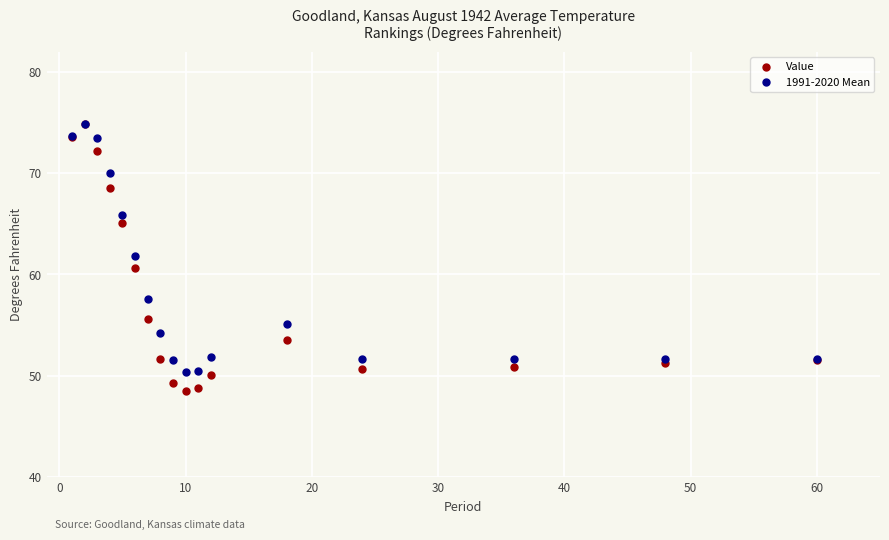

What are all the series names shown in the legend?

Value, 1991-2020 Mean